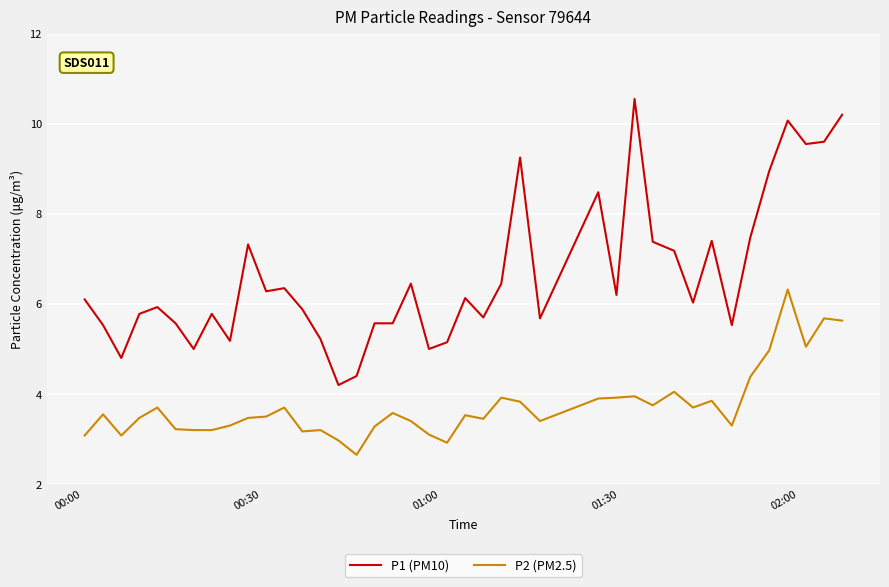

What is the highest value of the P2 (PM2.5) series?

6.3